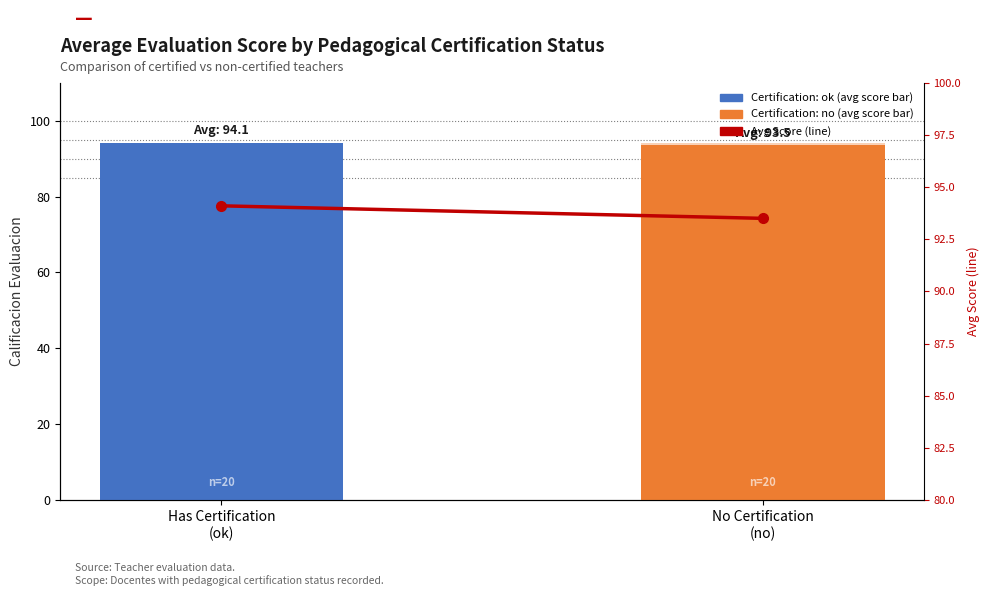

What is the change in value from Has Certification
(ok) to No Certification
(no)?

-0.6